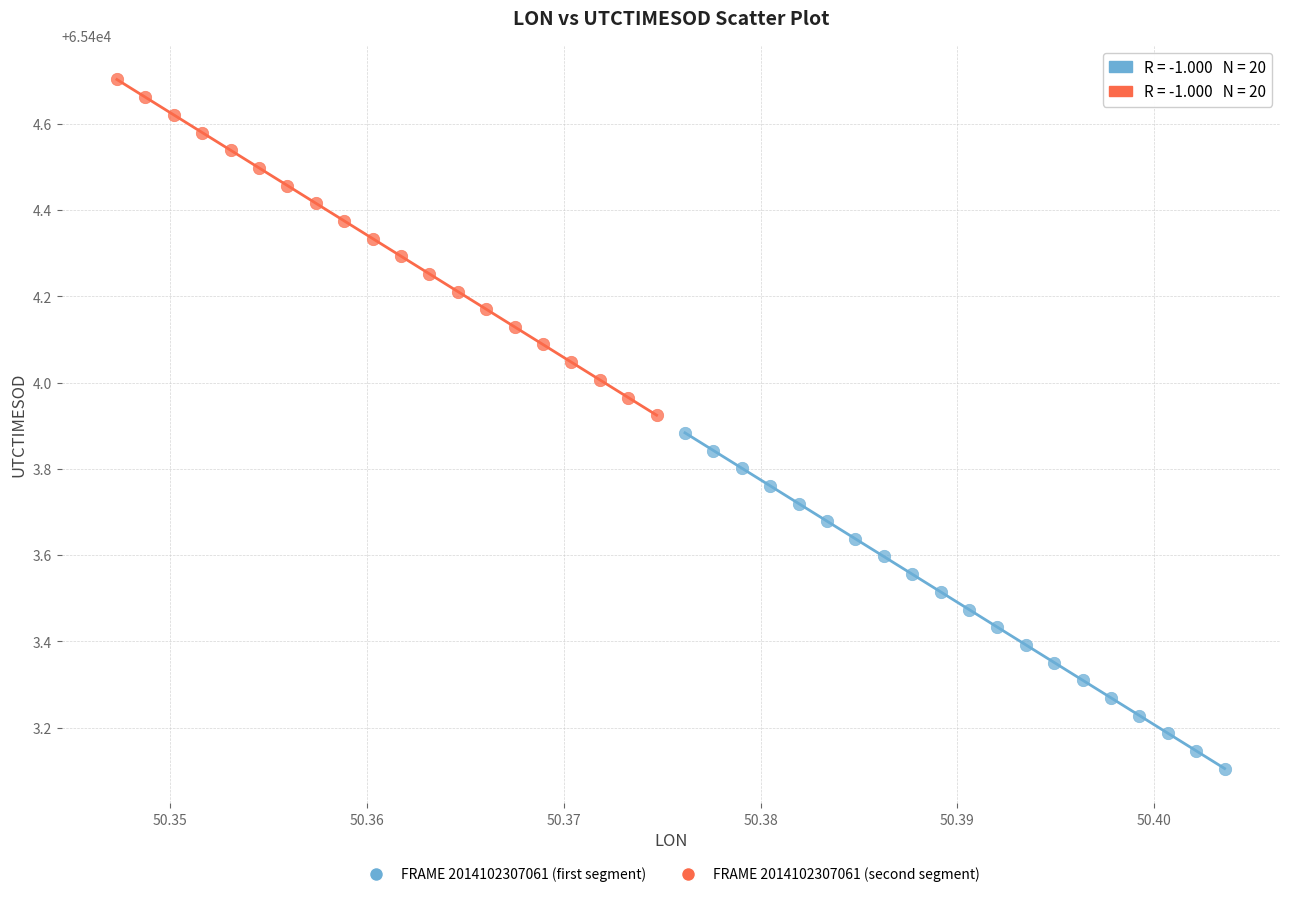

Which series reaches the maximum Y coordinate?

FRAME 2014102307061 (second segment)